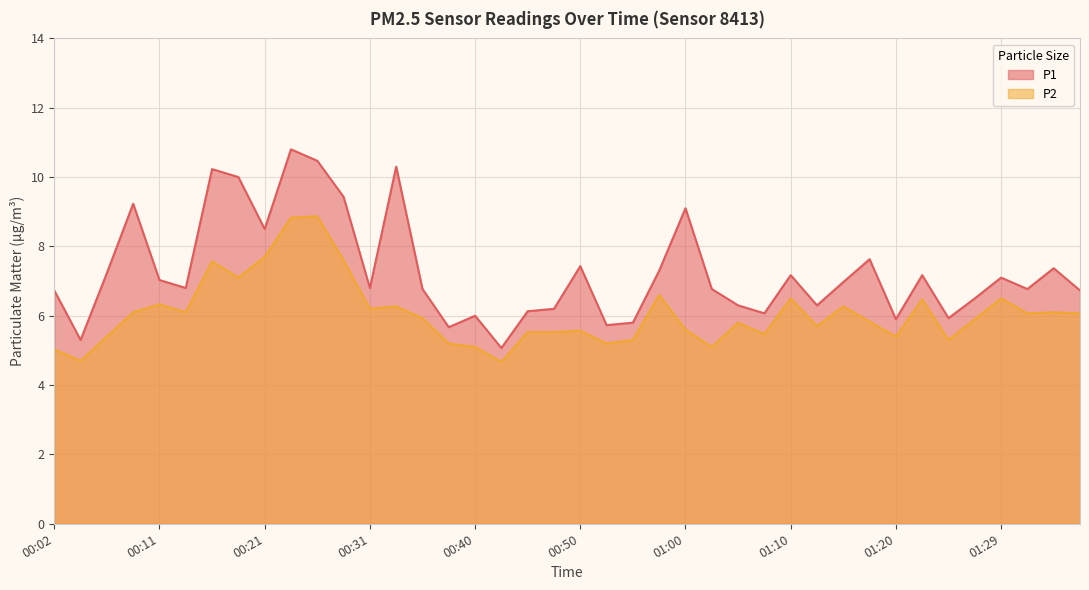

Is it true that P1 equals 1.8 at 00:48?

False